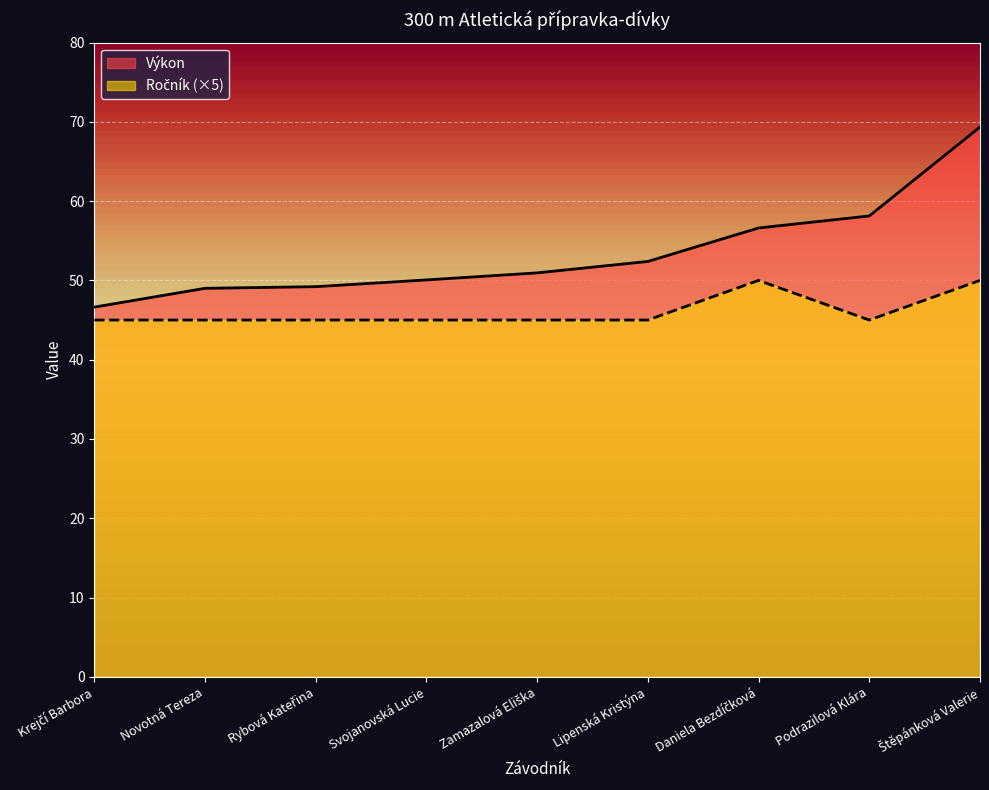

Which category has the highest value in the Ročník series?

Daniela Bezdíčková